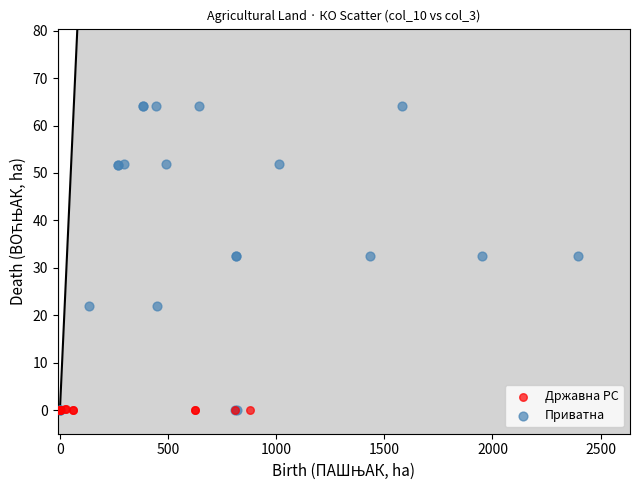

Which series contains the highest Y value?

Приватна